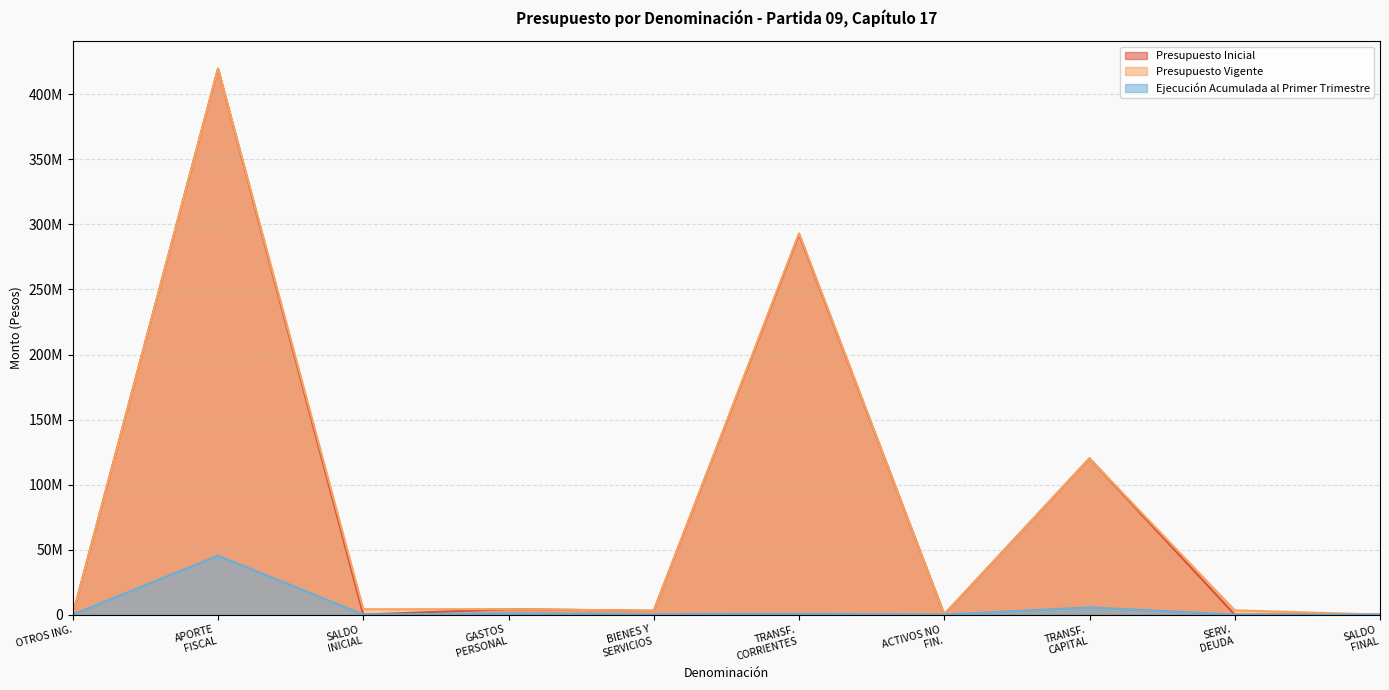

What is the spread (max minus min) of values at SALDO FINAL?

3000